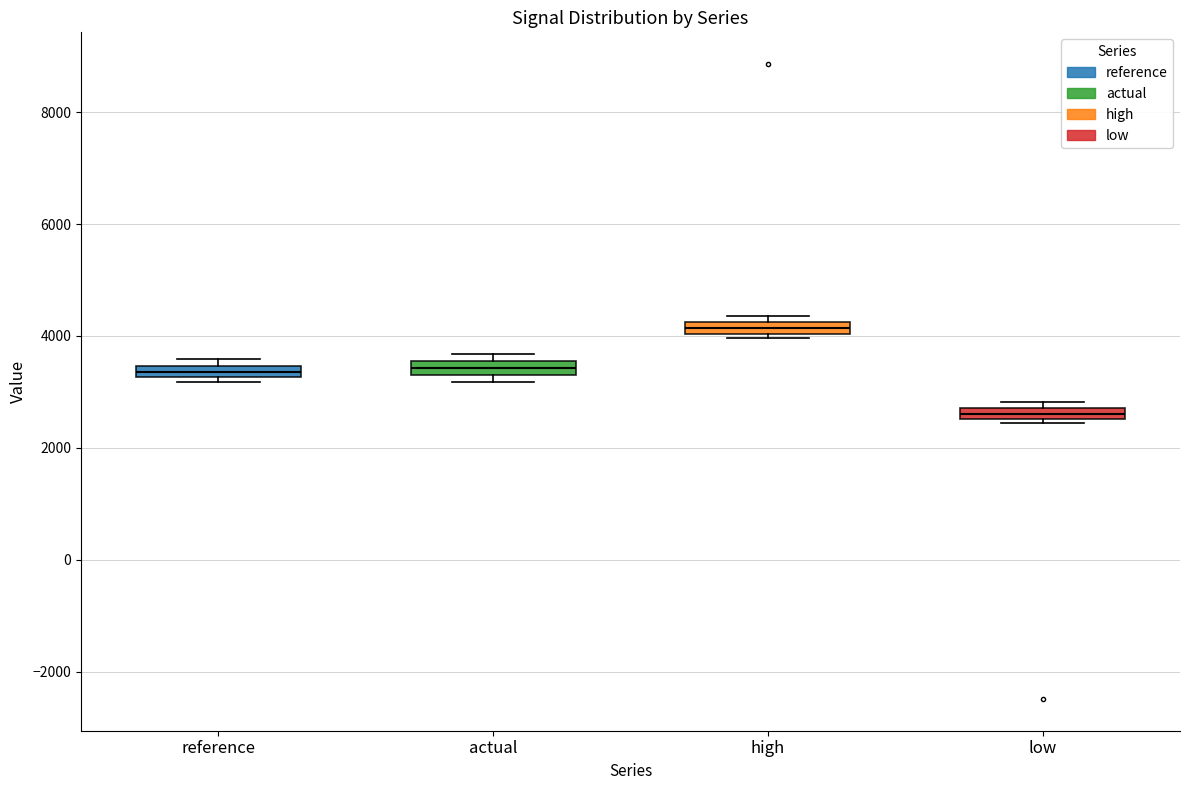

Which box's median line is the highest?

high